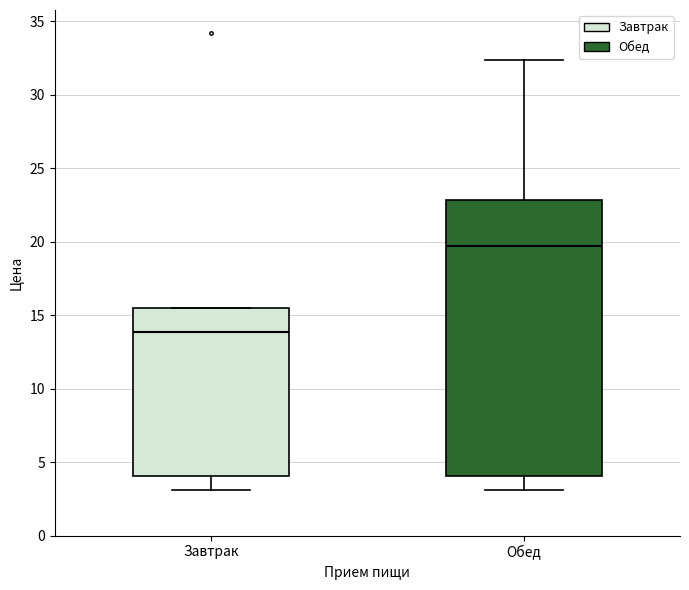

Which box has the lowest median line?

Завтрак